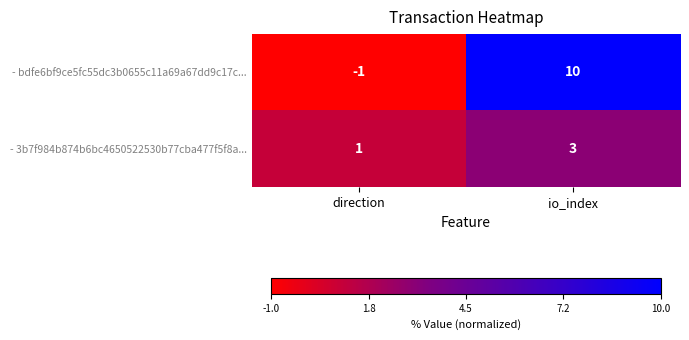

Reading right to left, transcribe all the data shown in this chart.

- bdfe6bf9ce5fc55dc3b0655c11a69a67dd9c17c...: 10	-1
- 3b7f984b874b6bc4650522530b77cba477f5f8a...: 3	1